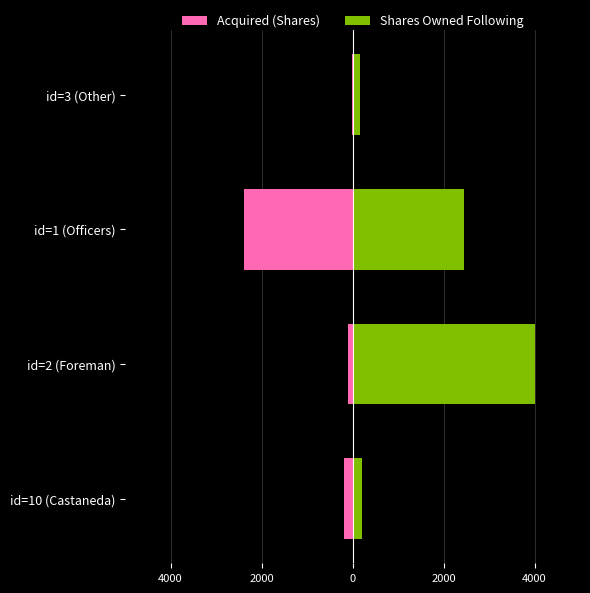

How many groups of bars are there?

4